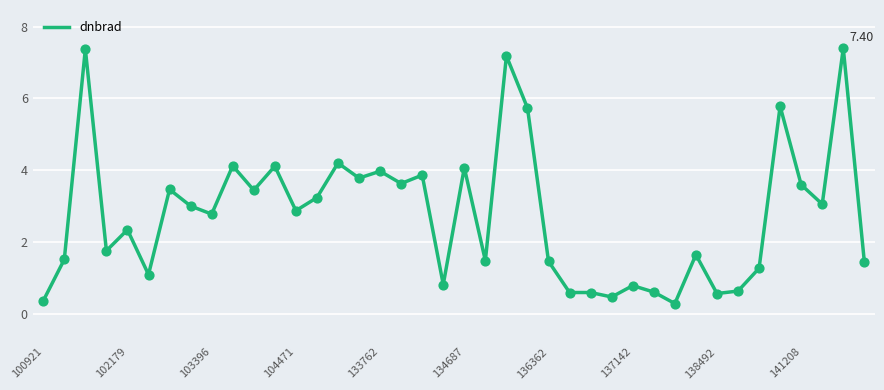

Is this an area chart (filled region under the line)?

No